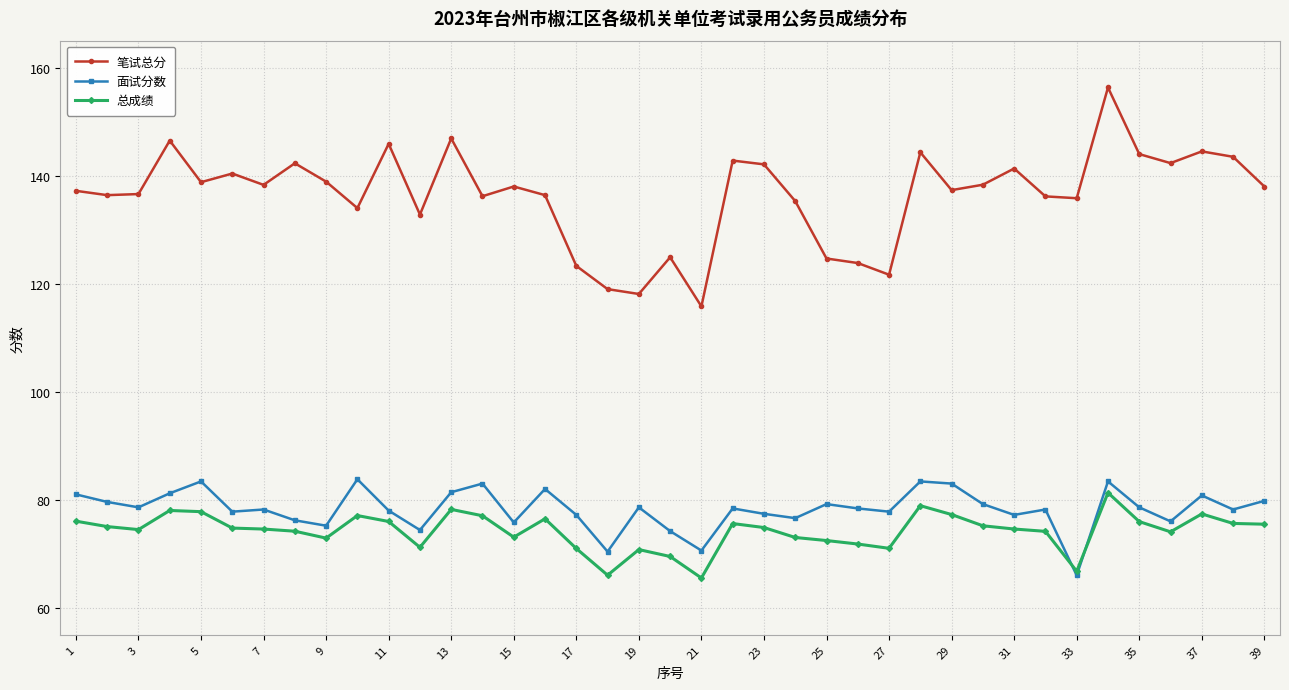

What is the maximum value for 笔试总分?

156.3